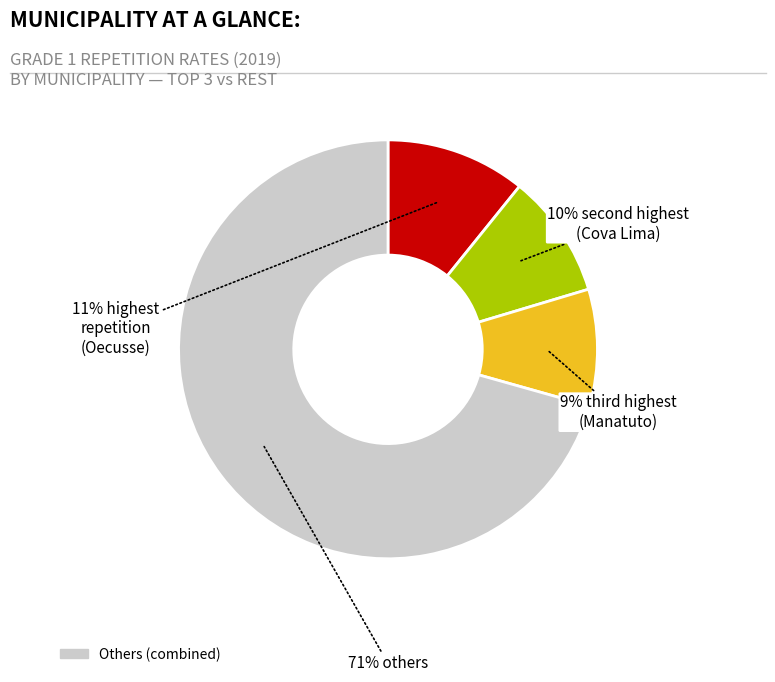

To the nearest percent, what is the average slice percentage?

25%